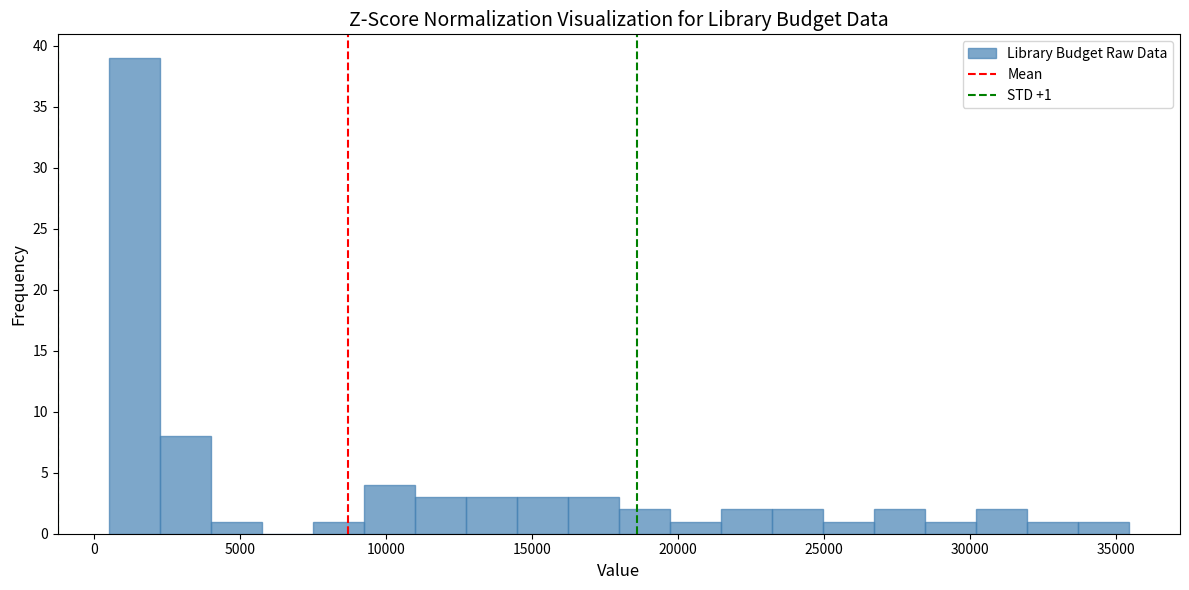

Around what value on the x-axis is the tallest bar? Give the approximate position of its centre, as read against the axis.

1500